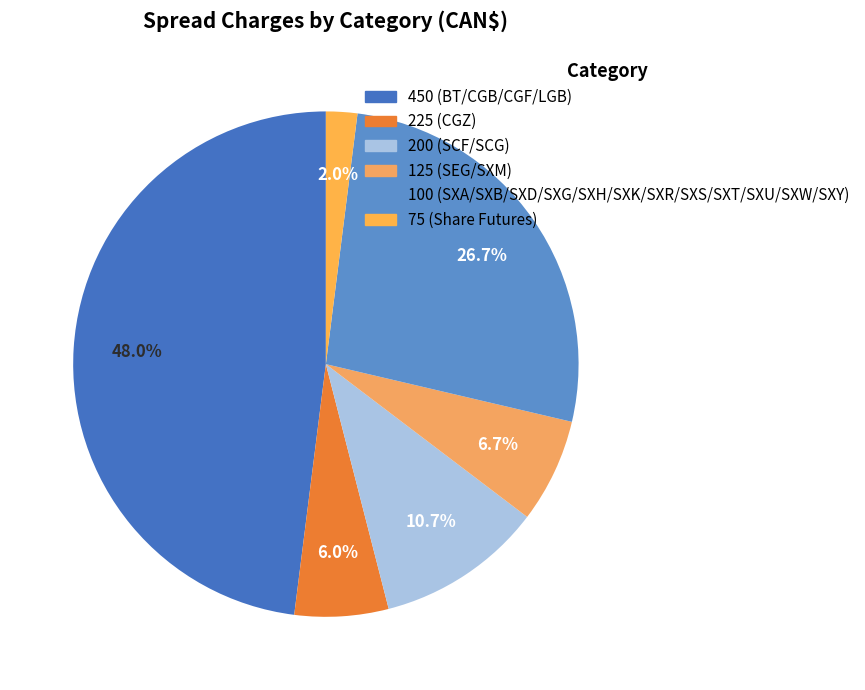

How many segments does this pie chart have?

6